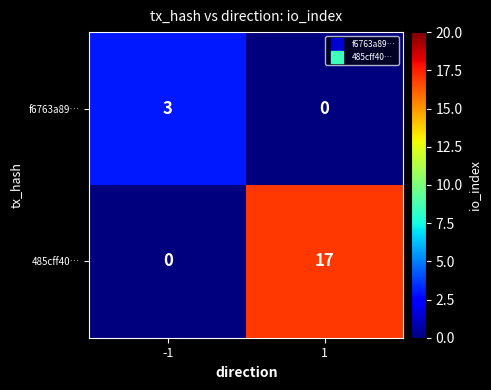

What is the sum of all 485cff40… values?

17